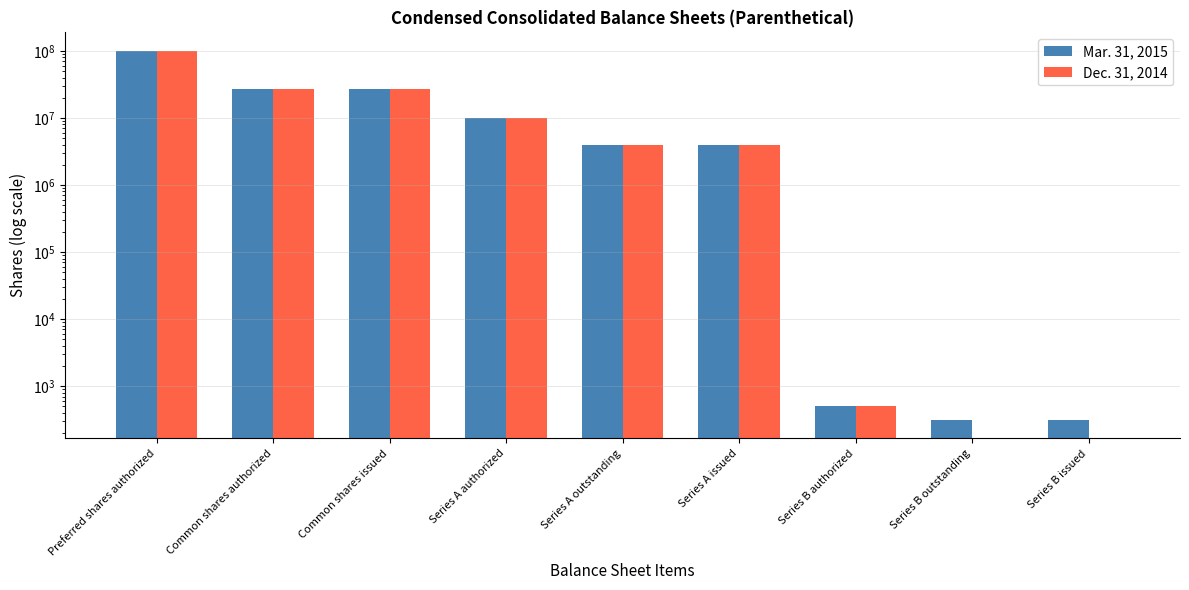

How many values in the Mar. 31, 2015 series exceed 4003592?

4